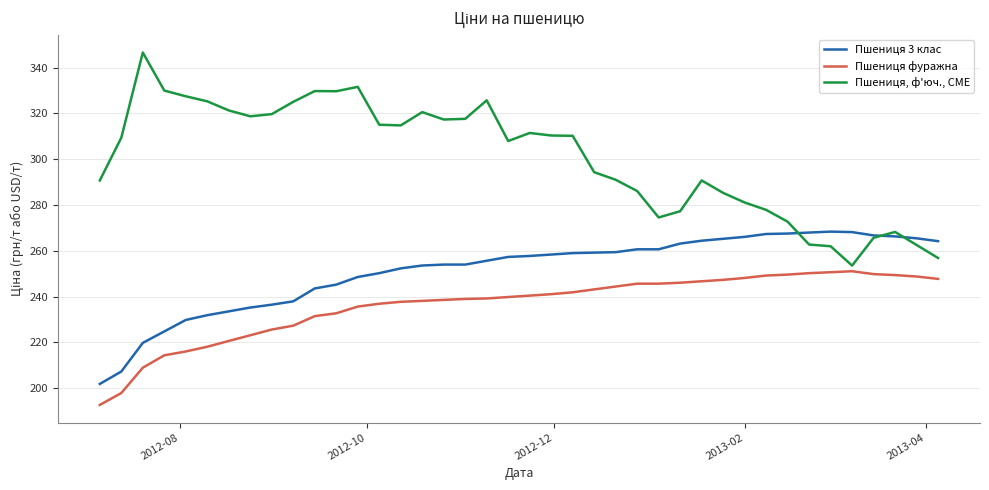

List the series in order of their overall mean, highest first.

Пшениця, ф'юч., CME, Пшениця 3 клас, Пшениця фуражна